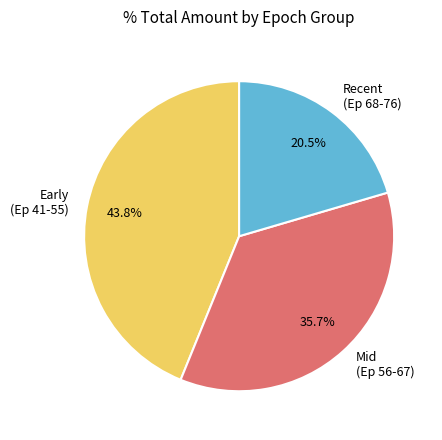

Do Mid (Ep 56-67) and Early (Ep 41-55) together represent more than half of the pie?

Yes